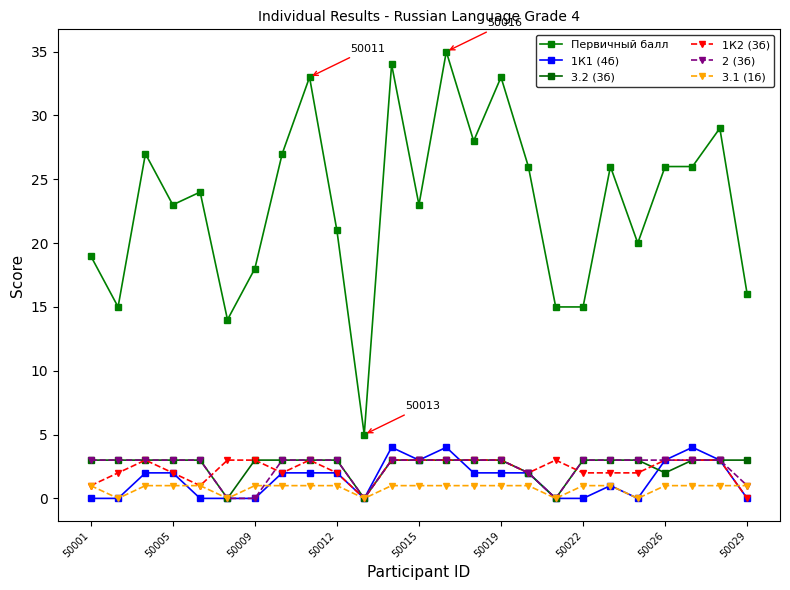

What is the difference between the second highest and second lowest values in the Первичный балл series?

20